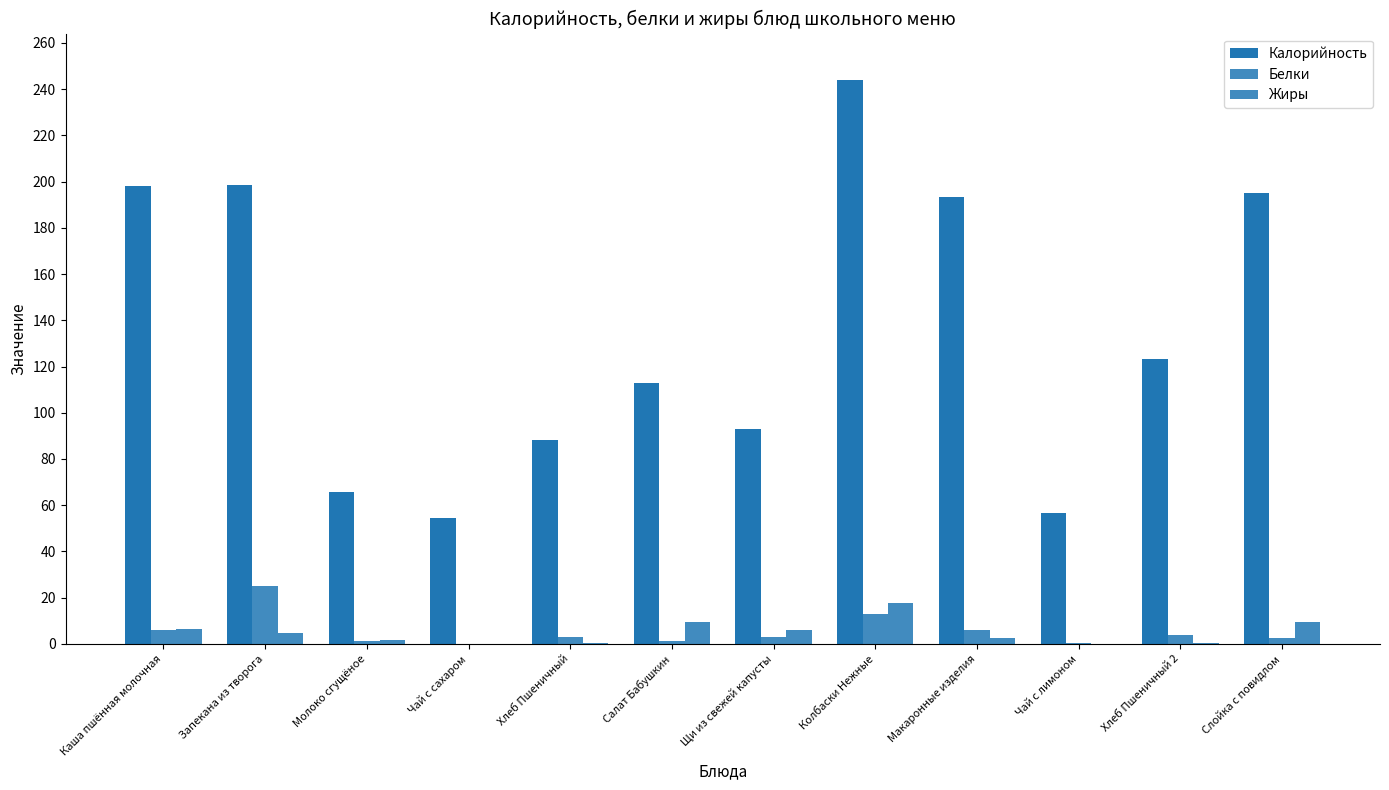

How many categories are shown in the chart?

12